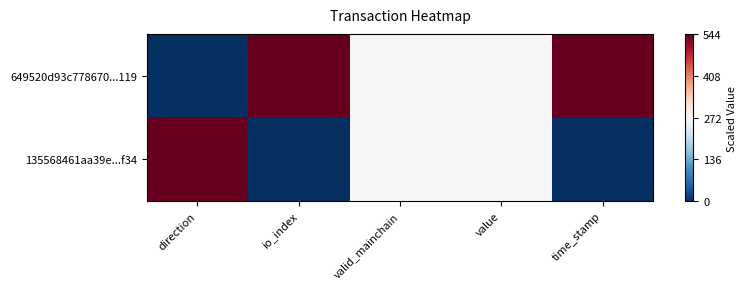

Reading left to right, transcribe all the data shown in this chart.

649520d93c778670...119: direction=0	io_index=544	valid_mainchain=272	value=272	time_stamp=544
135568461aa39e...f34: direction=544	io_index=0	valid_mainchain=272	value=272	time_stamp=0